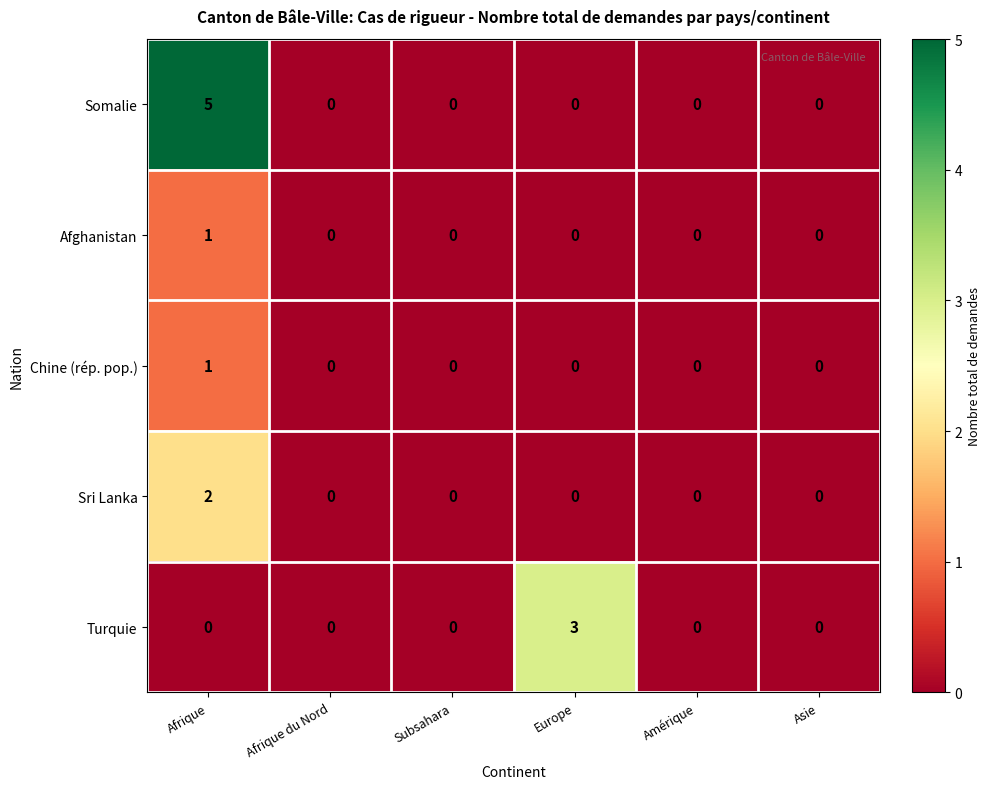

At which category is the sum across all series the highest?

Afrique